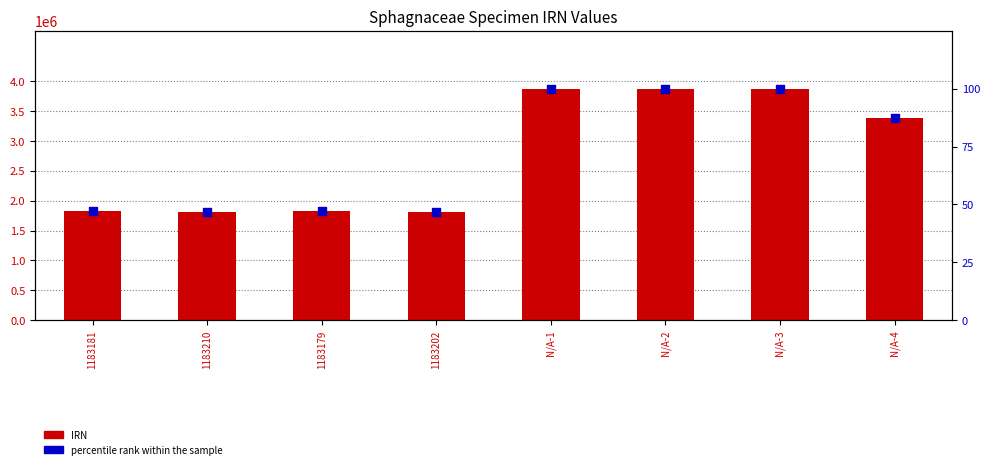

Is the value of percentile rank within the sample at N/A-2 greater than the value of IRN at 1183210?

No